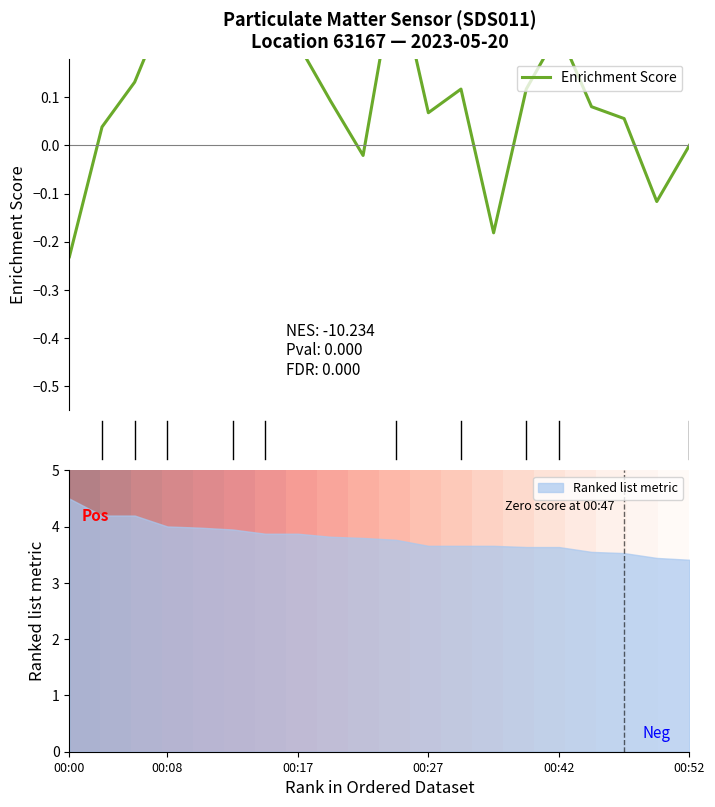

What is the maximum value for Ranked list metric?

4.5